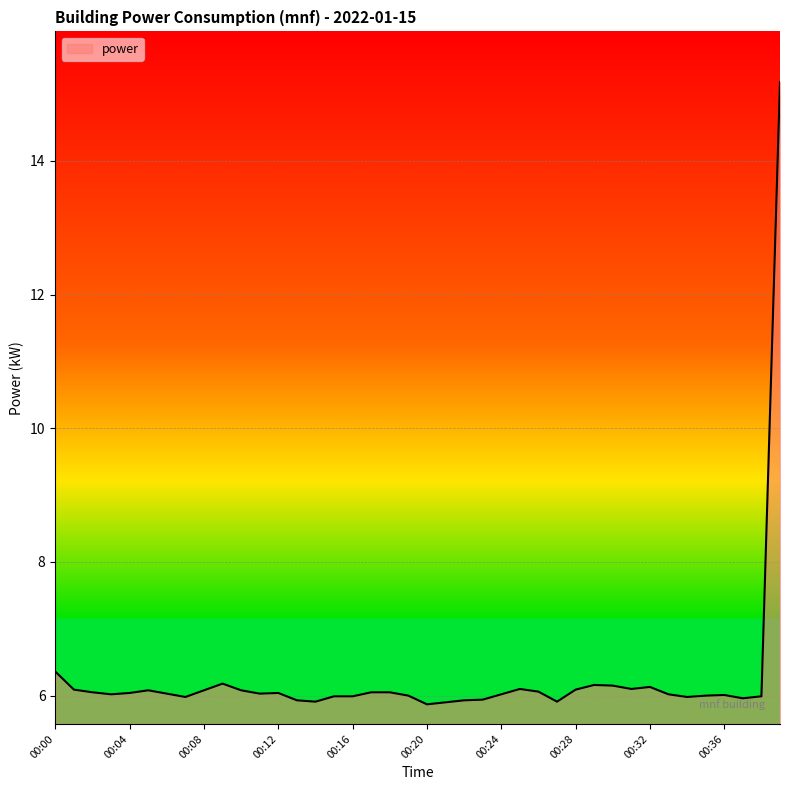

How many categories are shown in the chart?

40